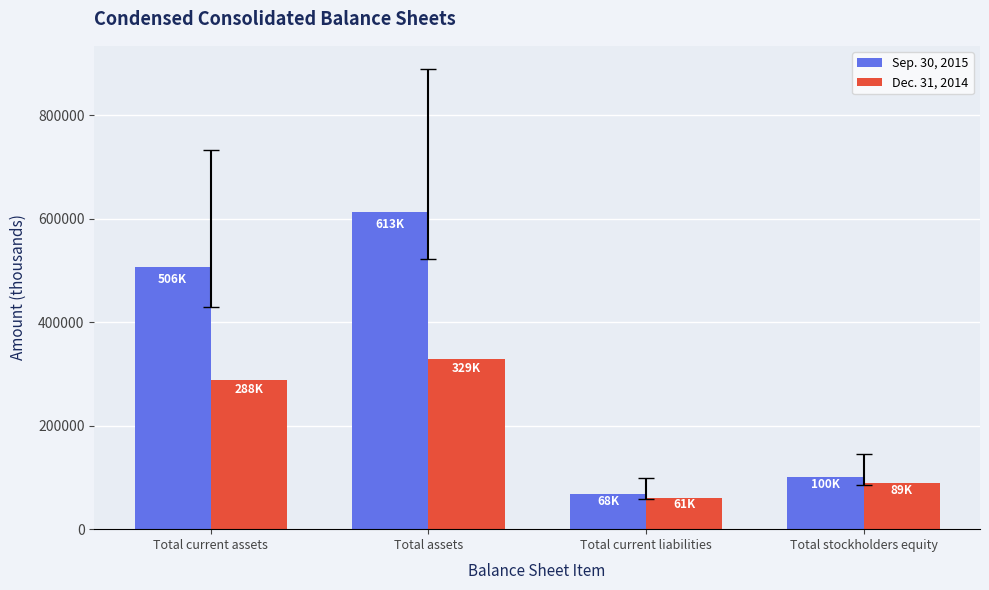

List the series in order of their peak value, highest first.

Sep. 30, 2015, Dec. 31, 2014